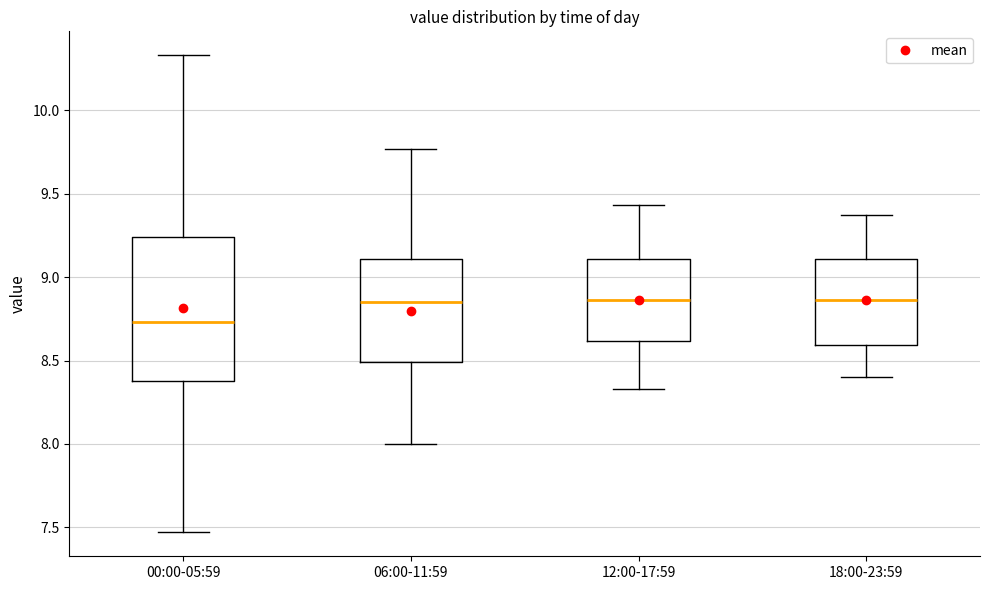

Which box is the tallest, from its lower edge to its upper edge?

00:00-05:59